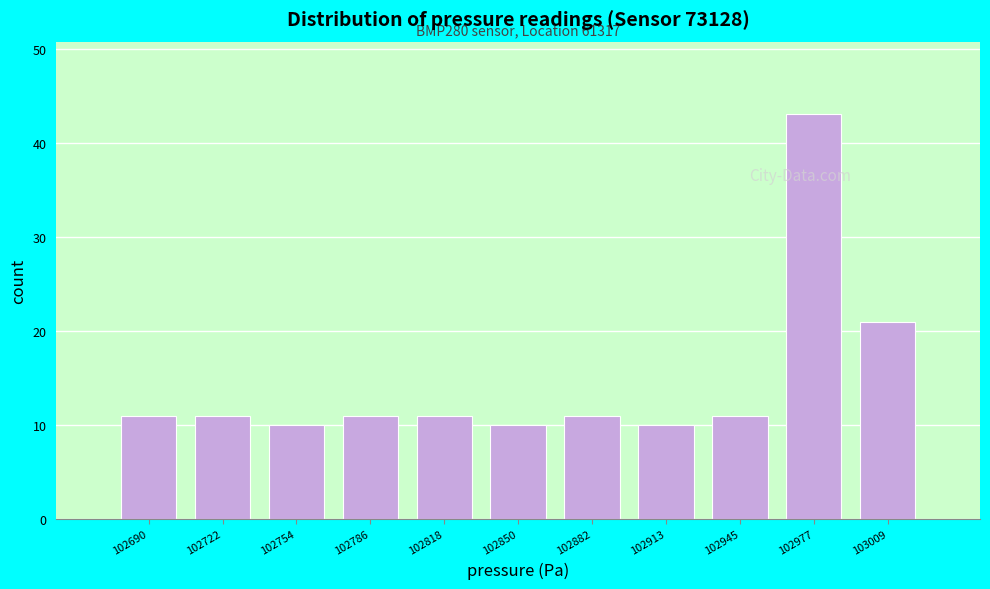

Which range on the x-axis has the tallest bar?

102960 to 102995